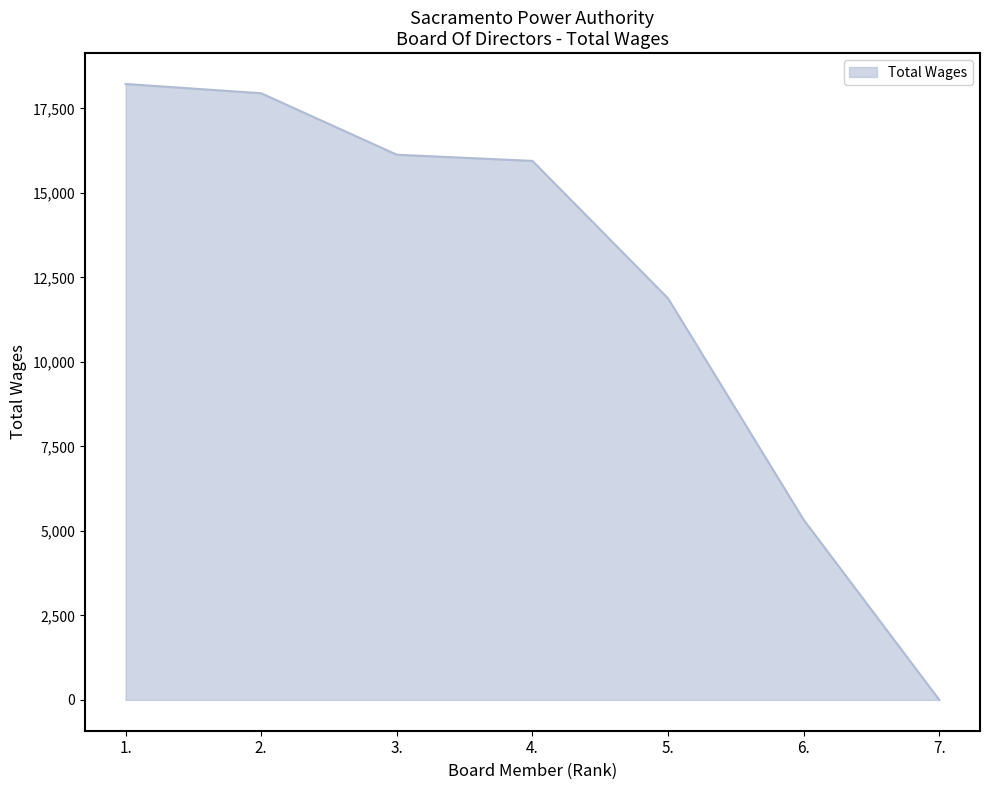

Which category has the highest value across all series?

1.